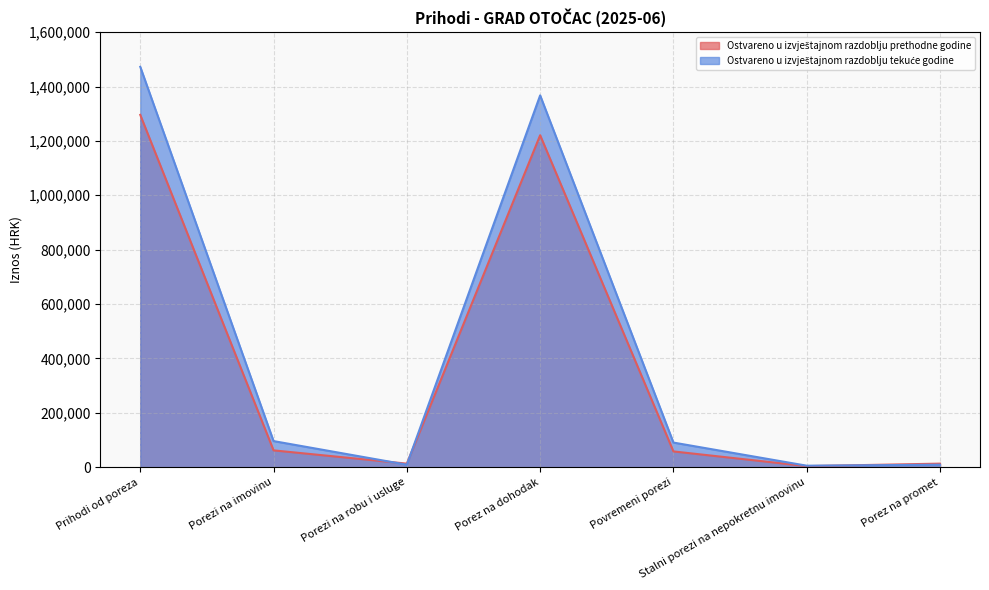

What position from the left is Stalni porezi na nepokretnu imovinu?

6